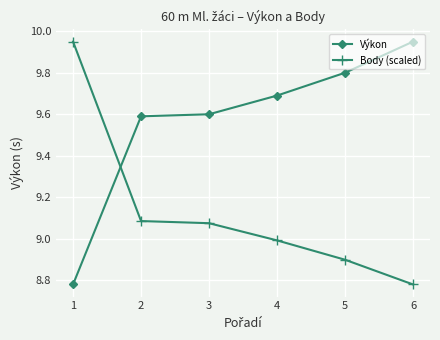

List the series in order of their overall mean, highest first.

Výkon, Body (scaled)